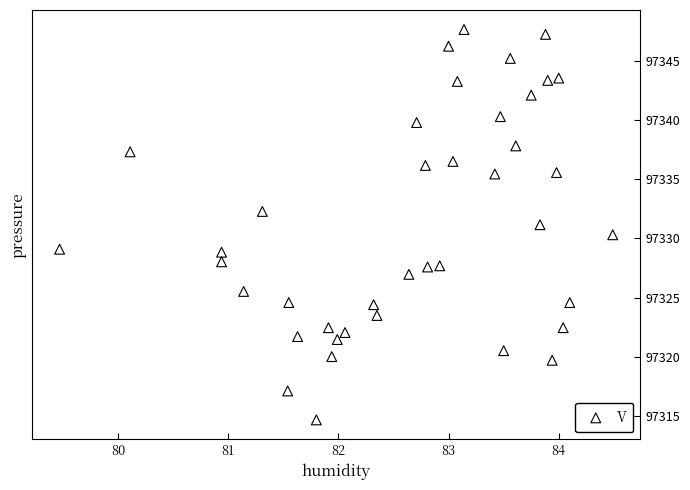

What is the range of Y values (max minus min)?

32.9